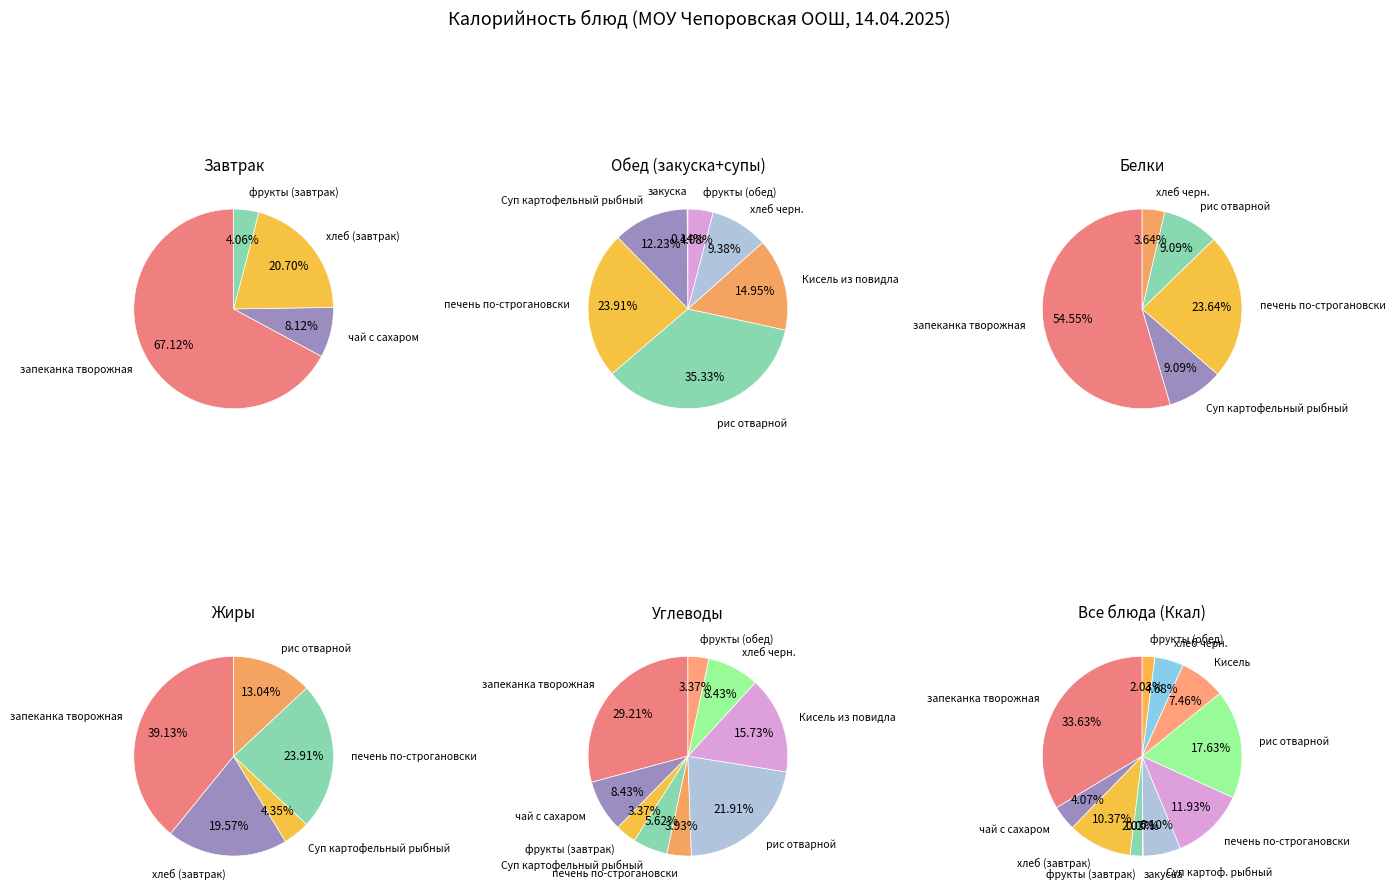

What is the change in value from фрукты (завтрак) to рис отварной?

+230